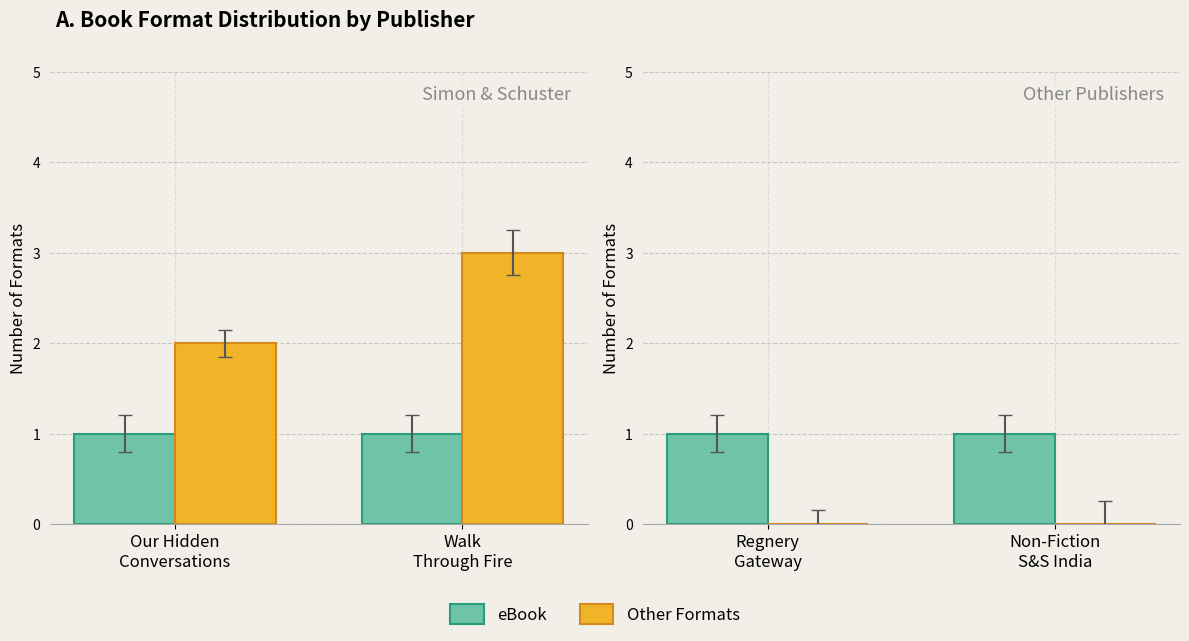

The value of eBook at Non-Fiction S&S India is 1. True or false?

True